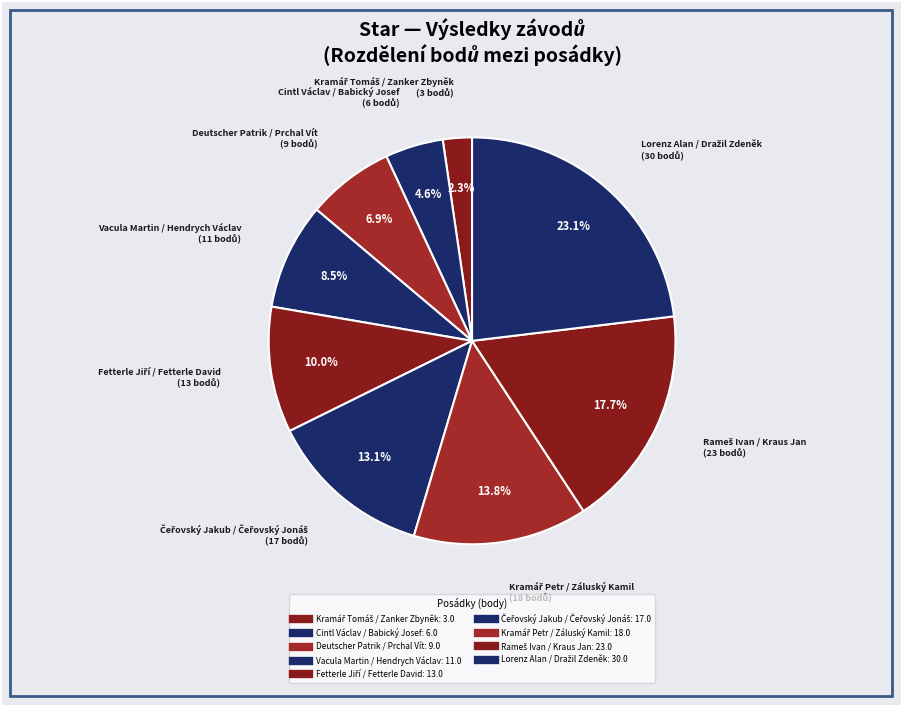

What is the change in value from Vacula Martin / Hendrych Václav to Fetterle Jiří / Fetterle David?

+2